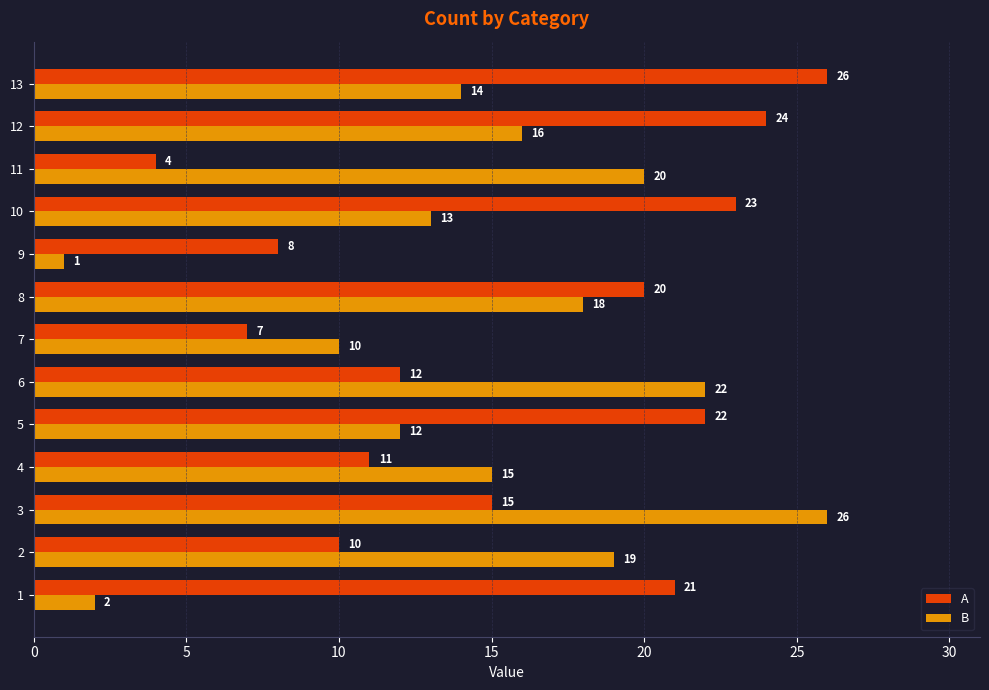

At which category is the sum across all series the highest?

3